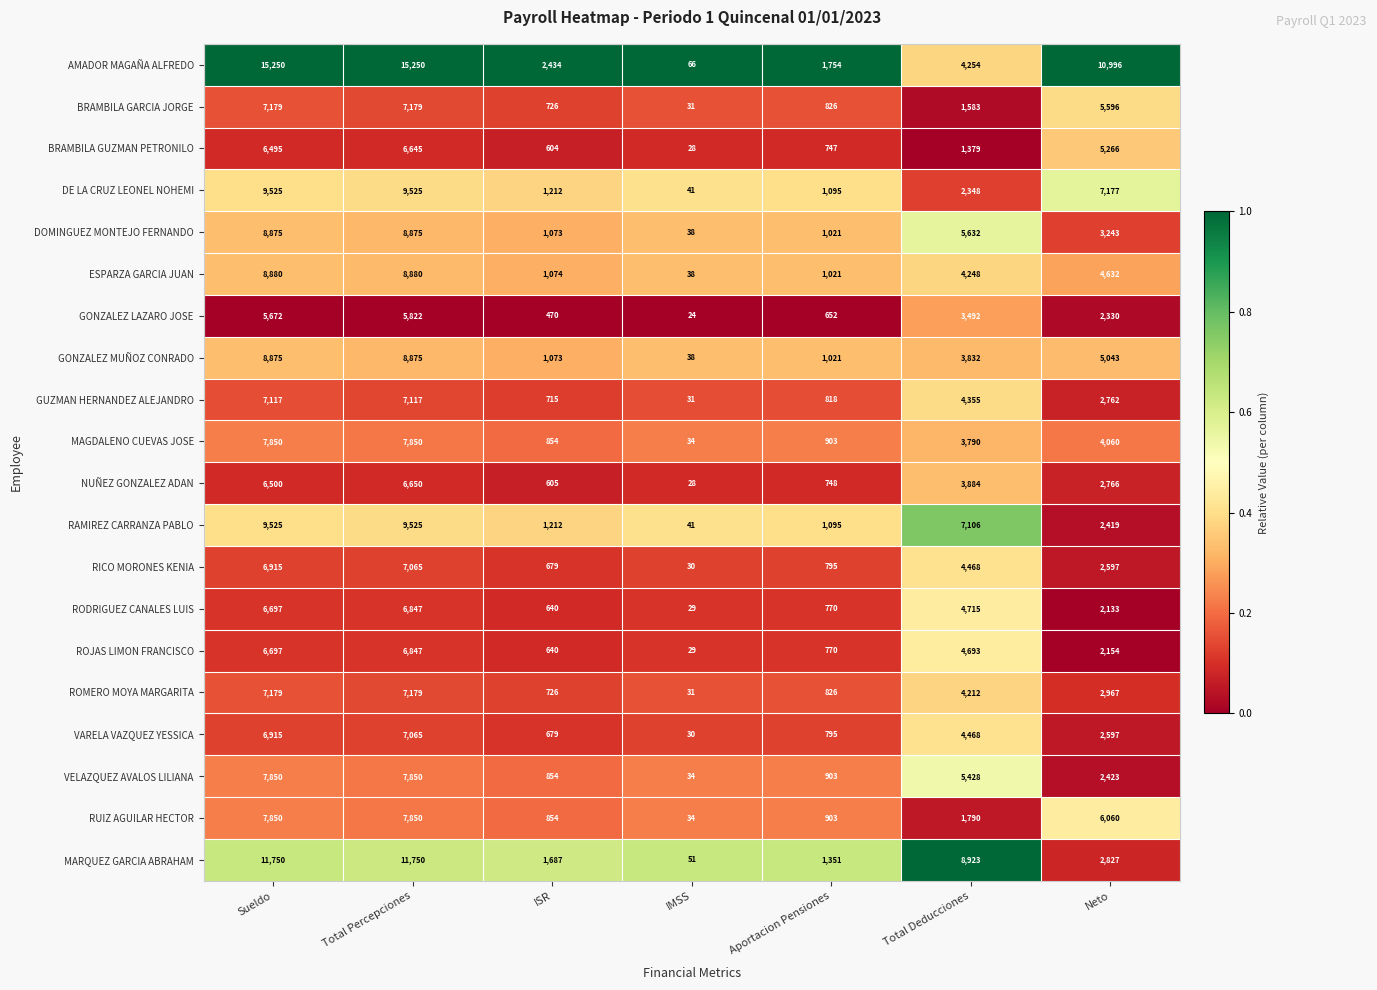

Which series has the largest total across all categories?

AMADOR MAGAÑA ALFREDO